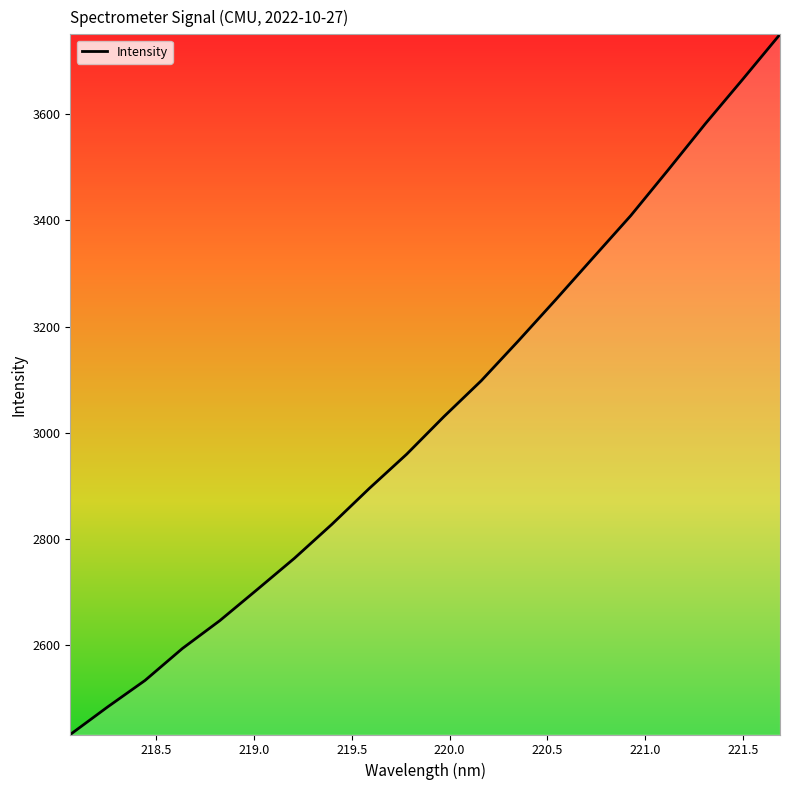

What is the greatest value displayed?

3750.7